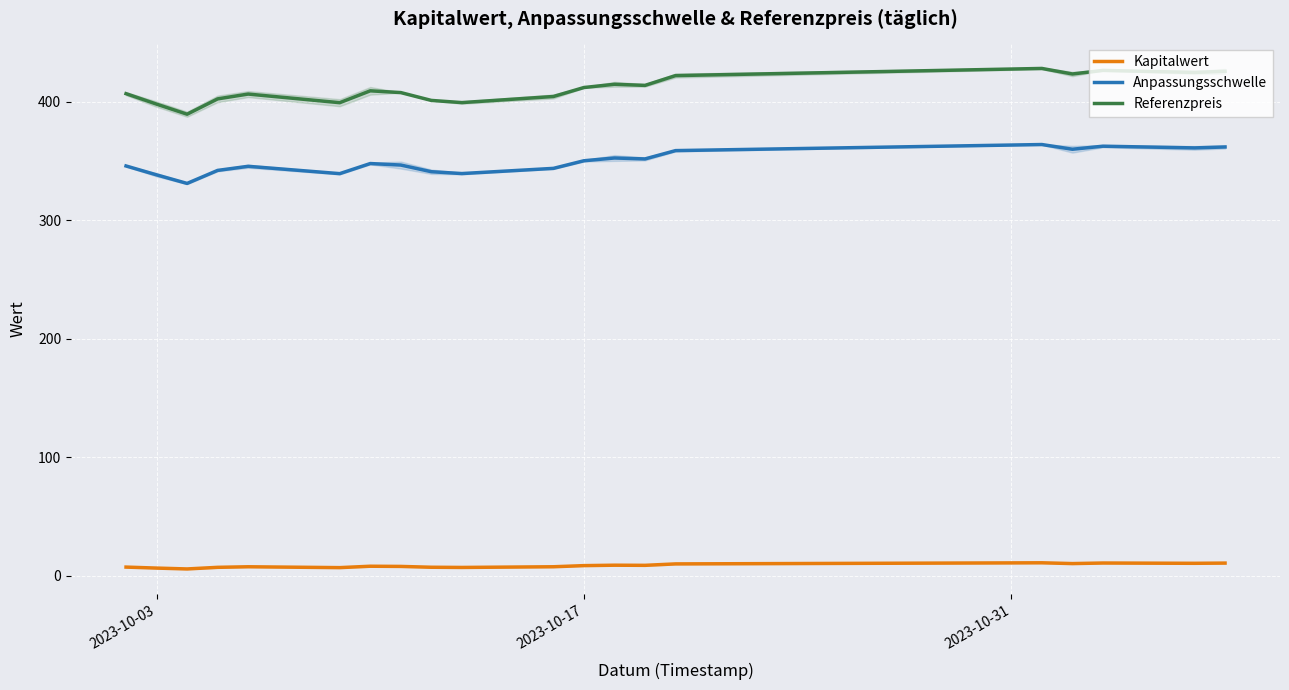

True or false: Kapitalwert and Anpassungsschwelle intersect in this chart.

False